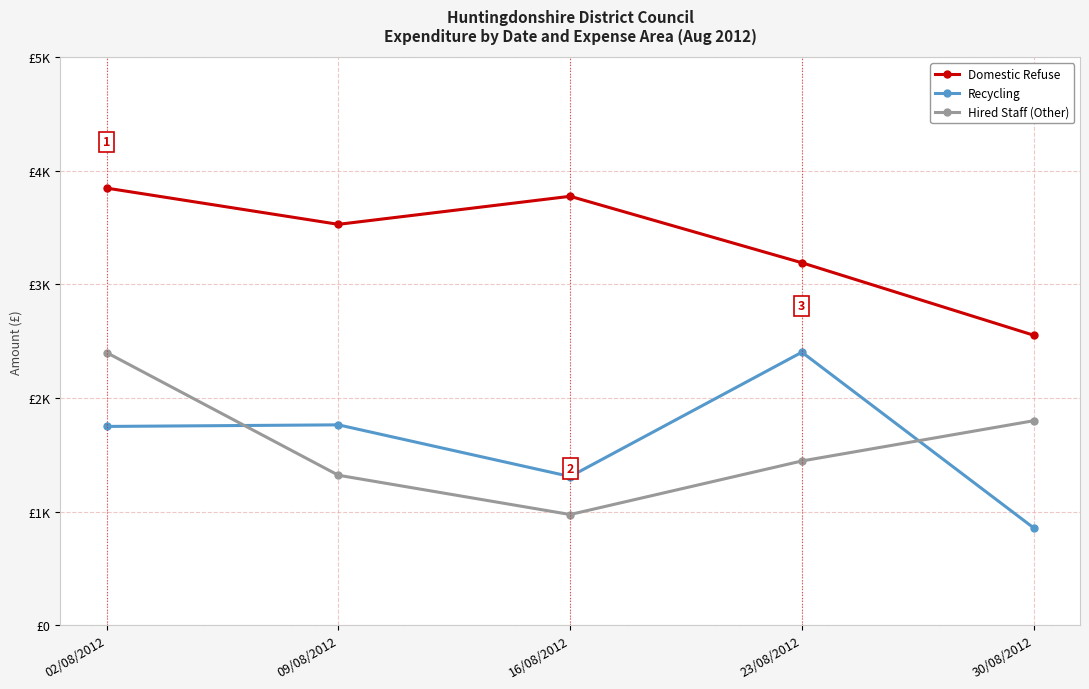

Which series has the largest range (max minus min)?

Recycling